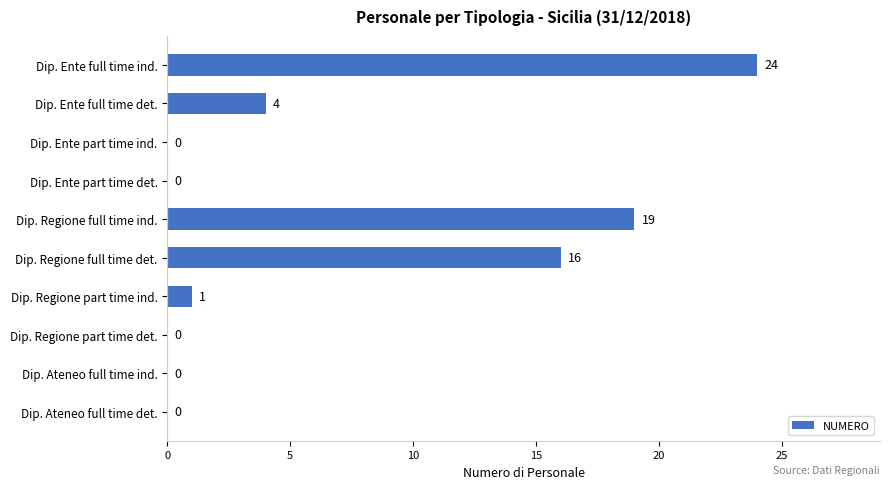

Approximately how many times larger is the value at Dip. Regione full time det. compared to Dip. Regione part time ind.?

16.0